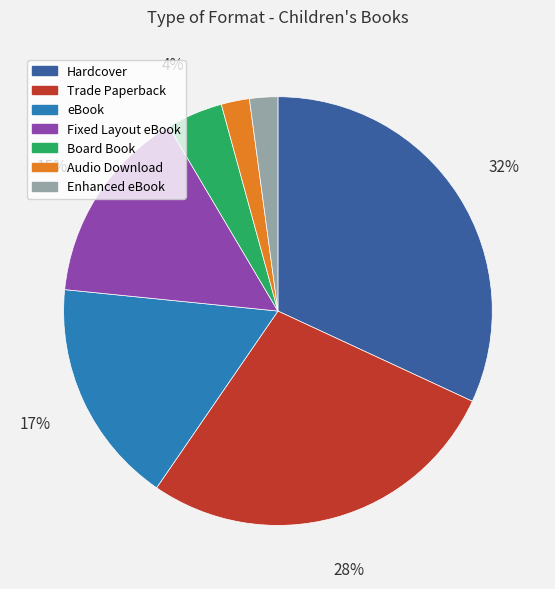

Is there a majority slice in this chart?

No